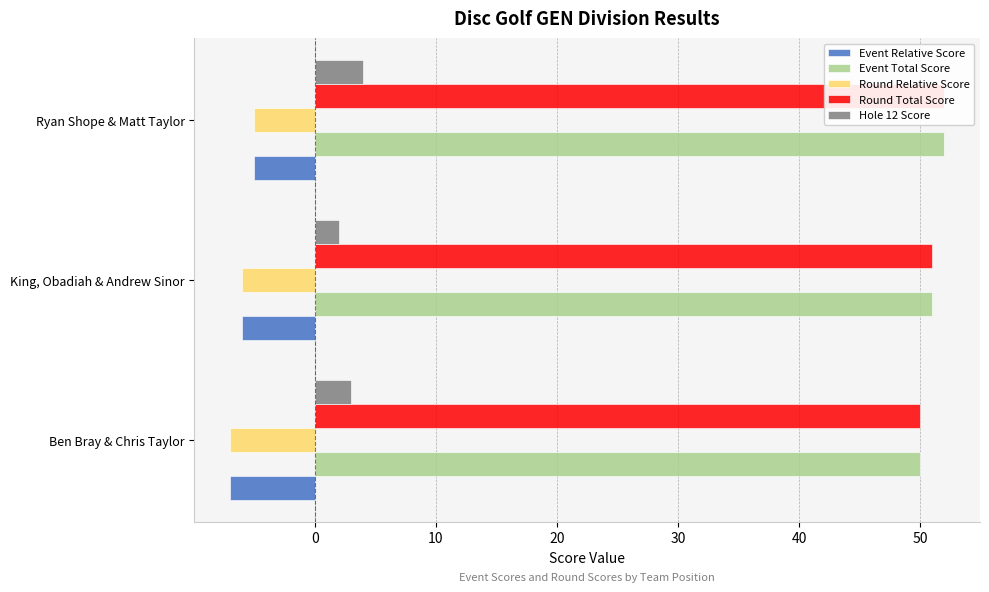

Reading left to right, extract all data points from this chart.

Event Relative Score: -7	-6	-5
Event Total Score: 50	51	52
Round Relative Score: -7	-6	-5
Round Total Score: 50	51	52
Hole 12 Score: 3	2	4